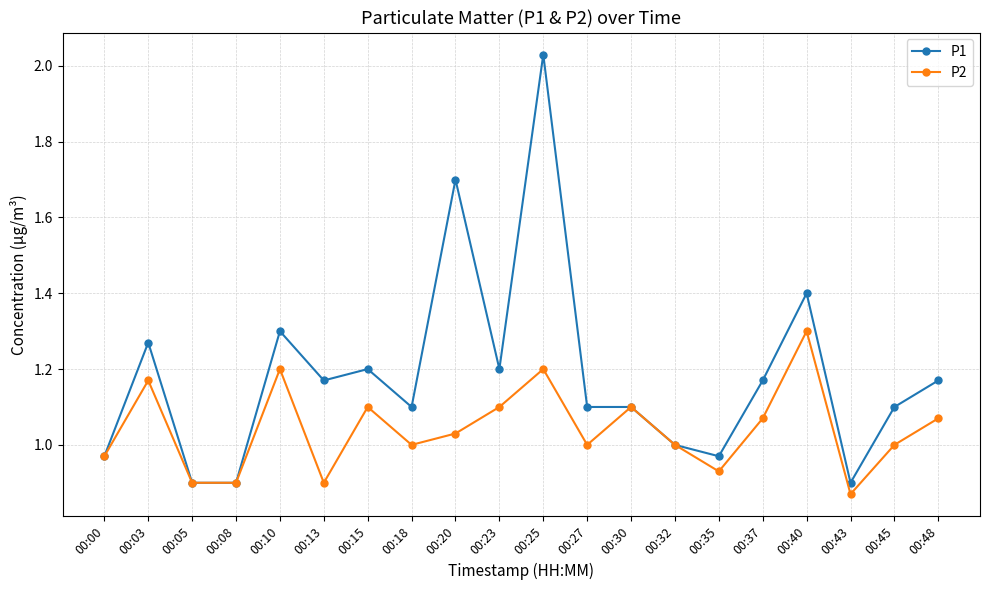

True or false: P1 has more than 2 points higher than both neighbors.

True